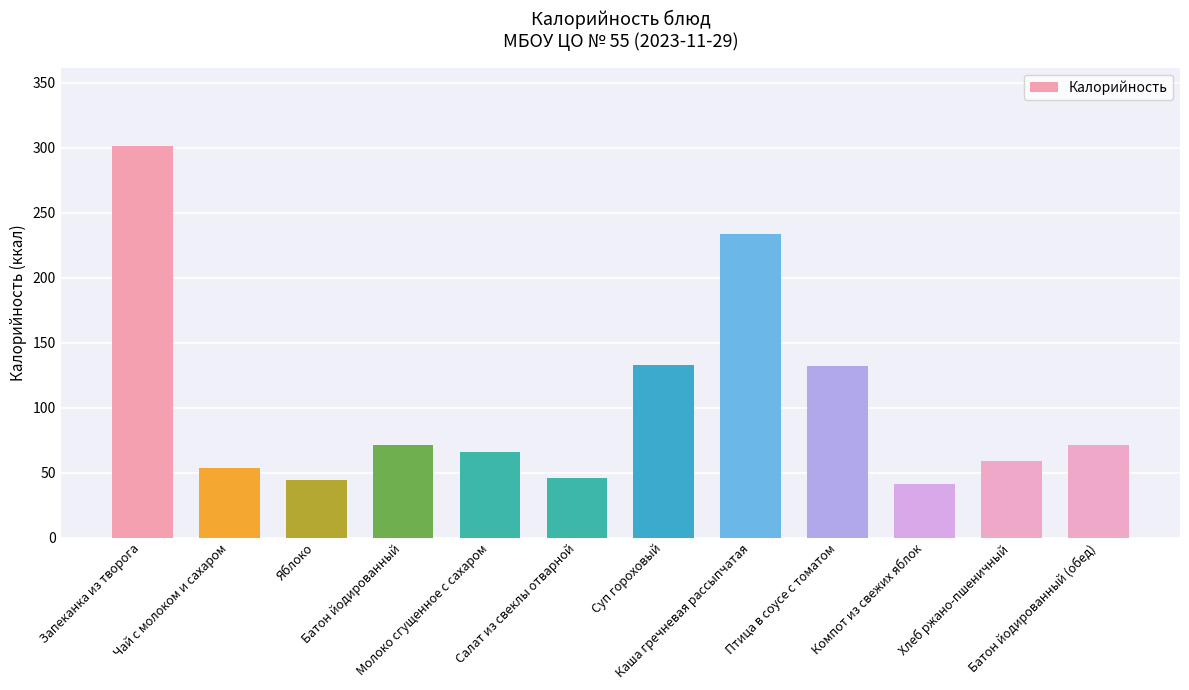

How many bars are there in total?

12